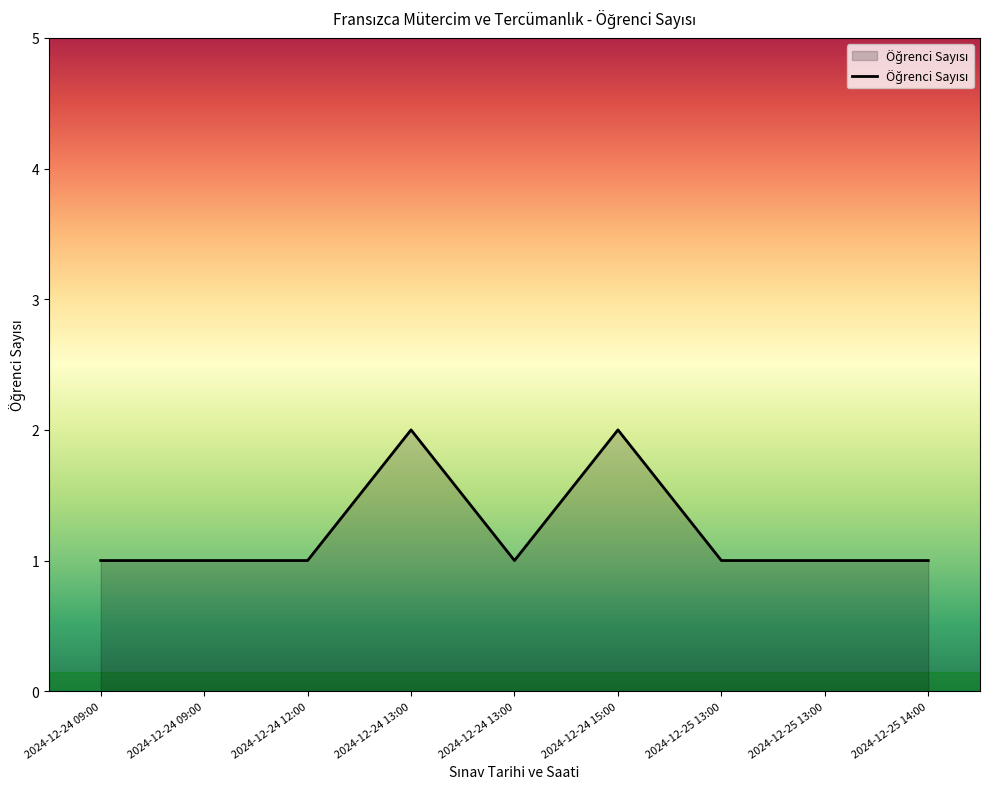

How many interior local peaks (higher than both neighbors) does the data have?

2